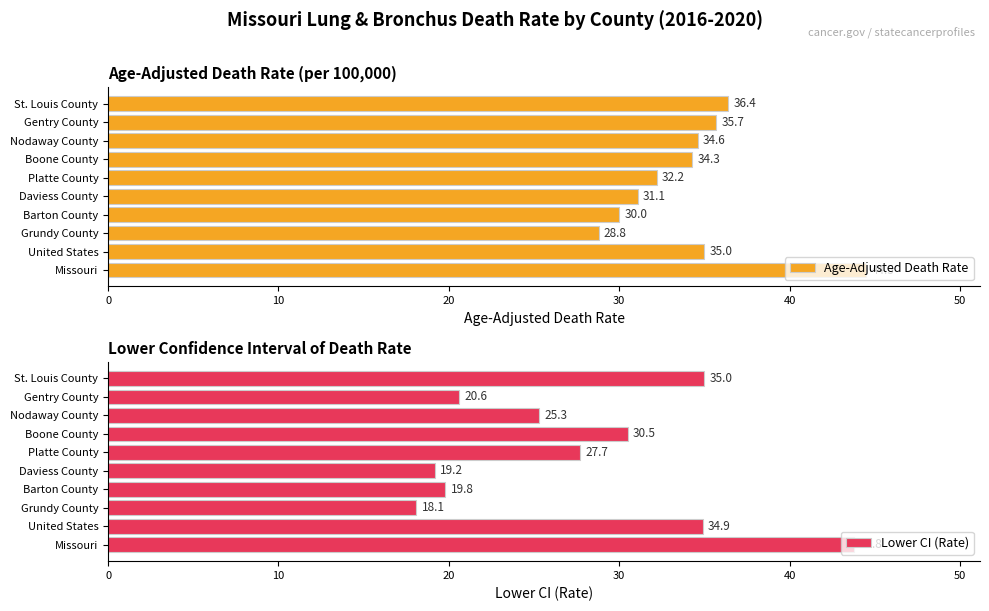

What value does the Age-Adjusted Death Rate series have at Daviess County?

31.1